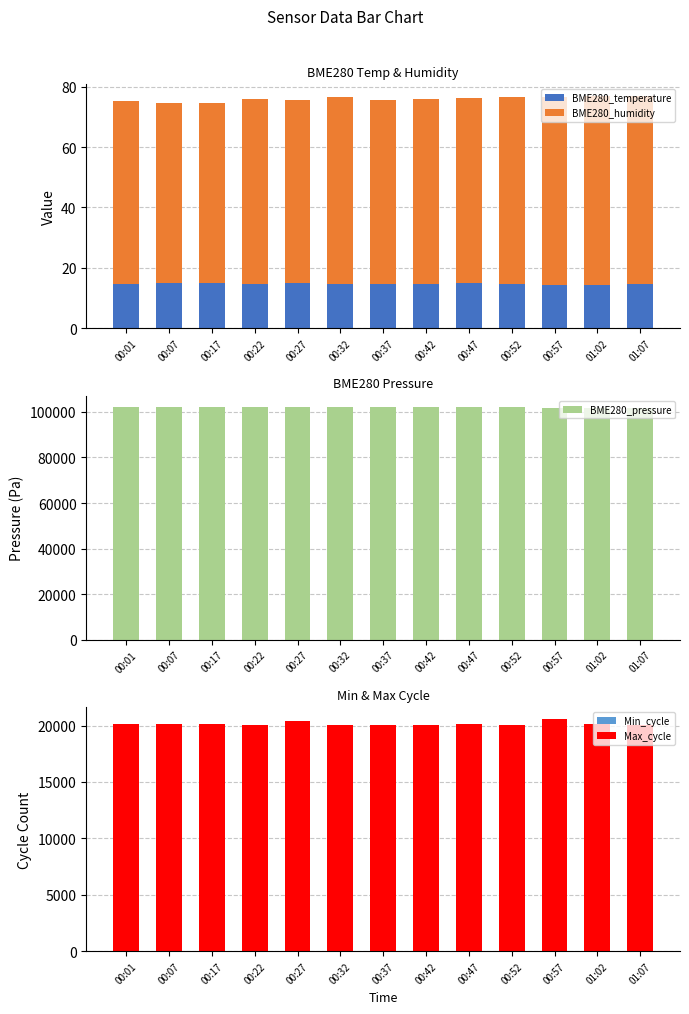

Read the BME280_pressure value at 00:17.

101989.2